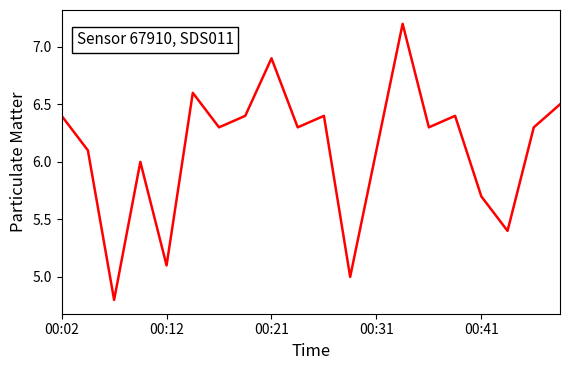

What is the greatest value displayed?

7.2